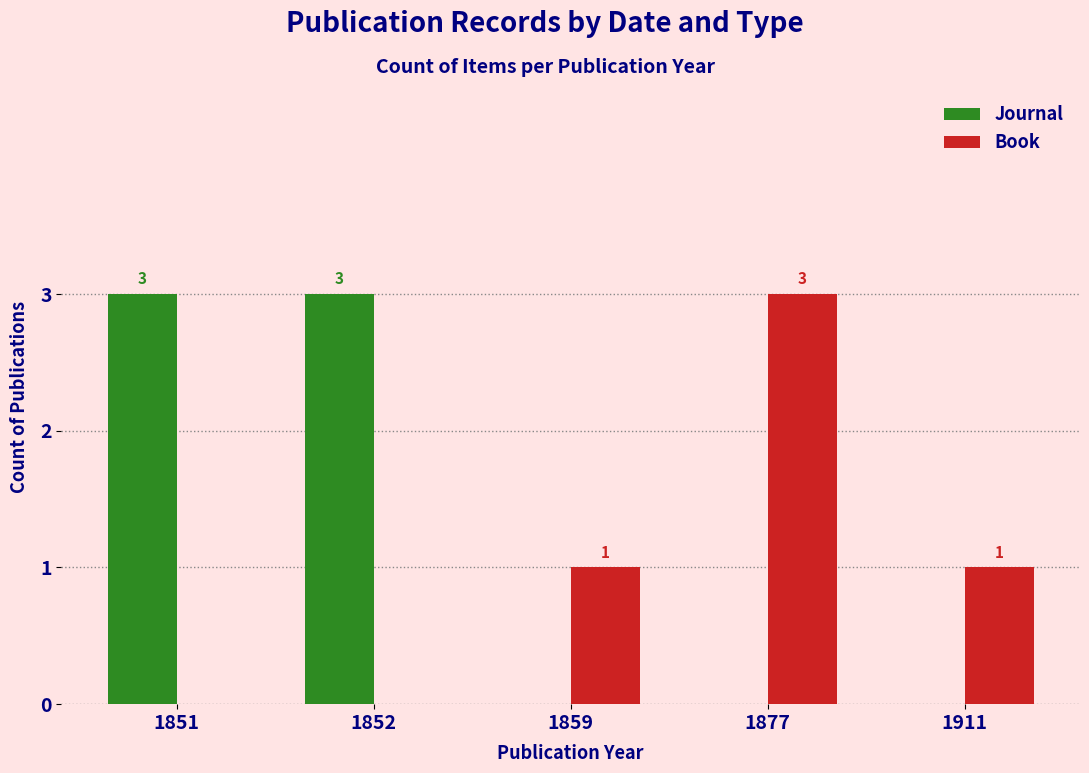

What is the maximum value for Journal?

3